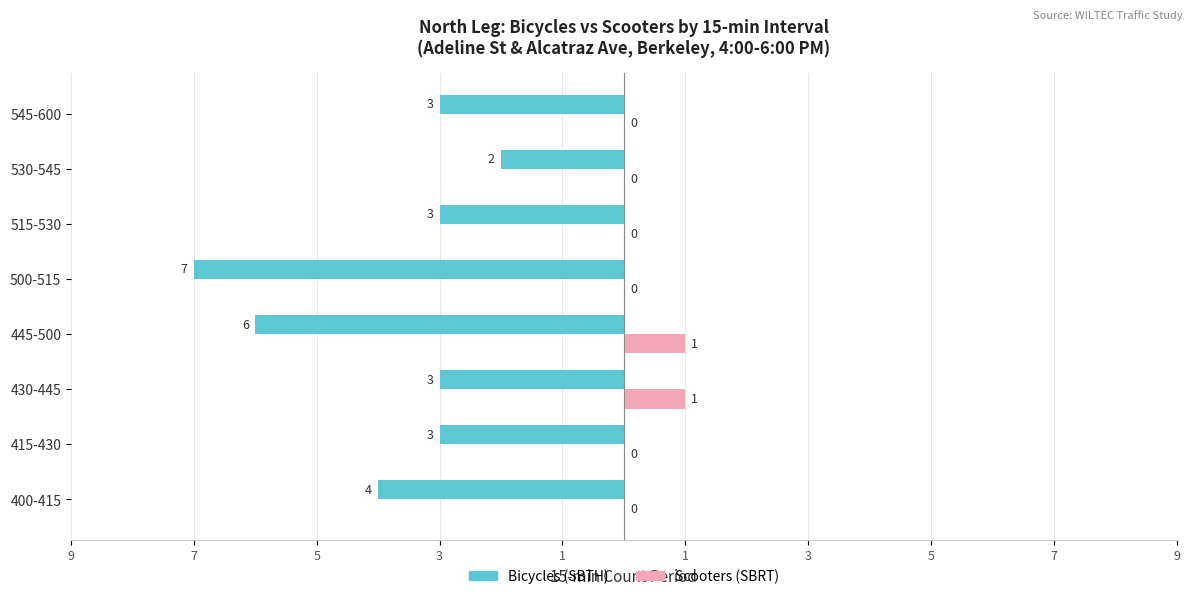

What are all the series names shown in the legend?

Bicycles (SBTH), Scooters (SBRT)